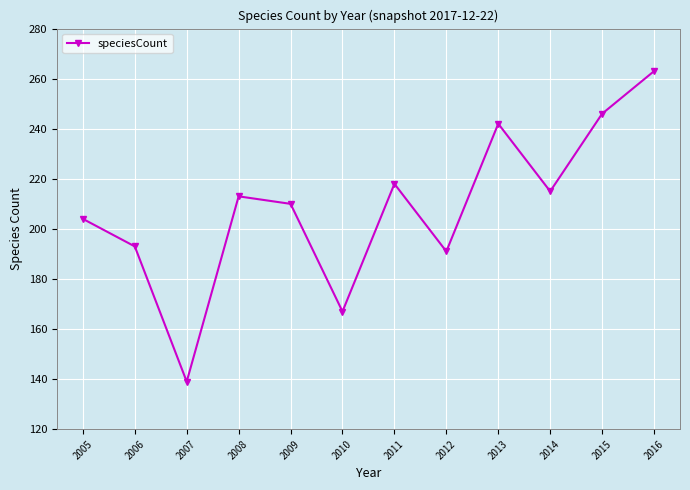

What value does the data have at 2015?

246